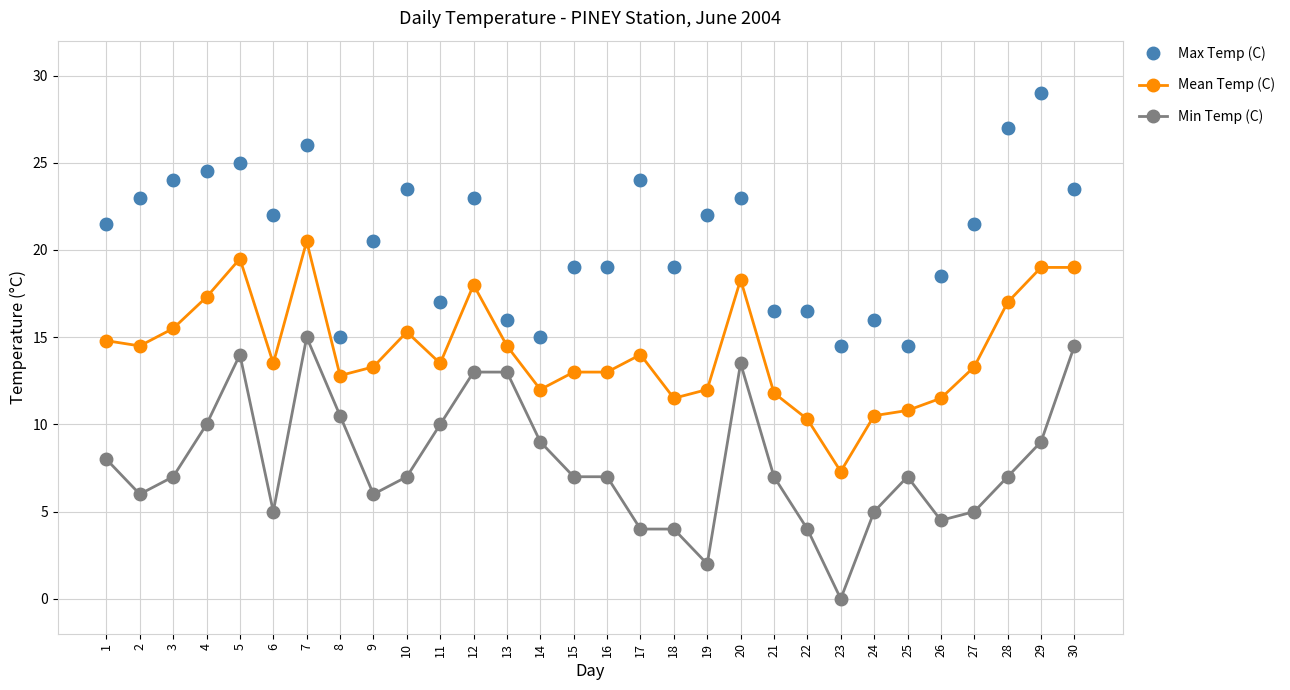

What are all the series names shown in the legend?

Max Temp (C), Mean Temp (C), Min Temp (C)